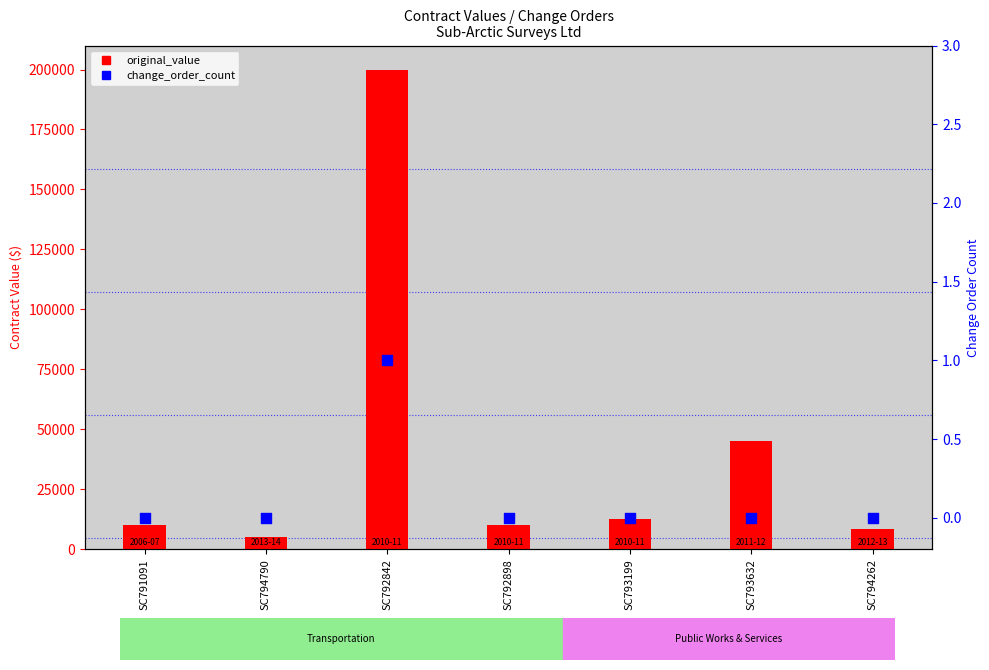

What are all the series names shown in the legend?

original_value, change_order_count